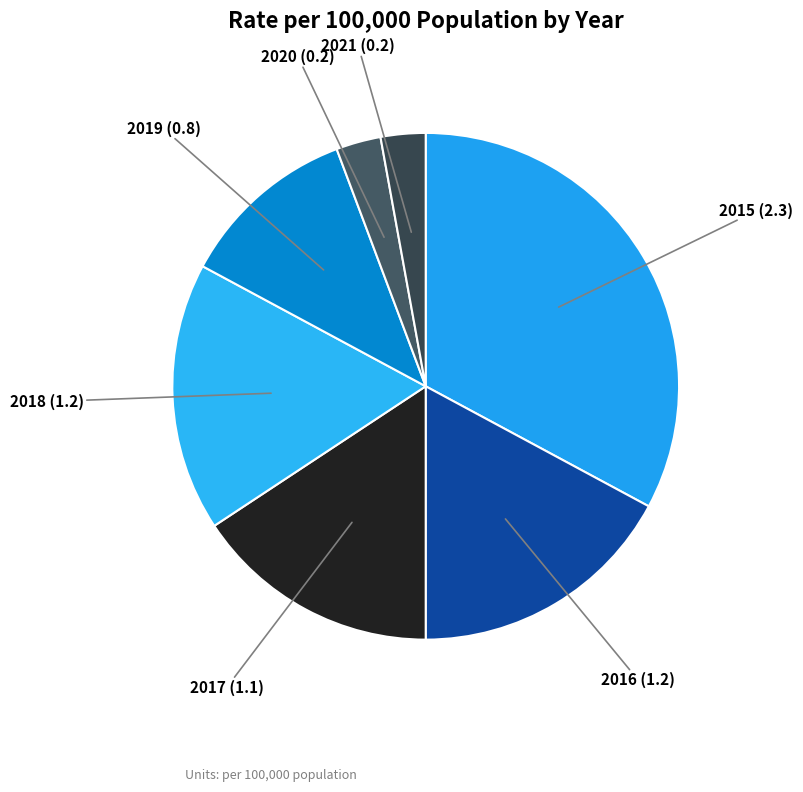

Which category has the biggest portion of the pie?

2015